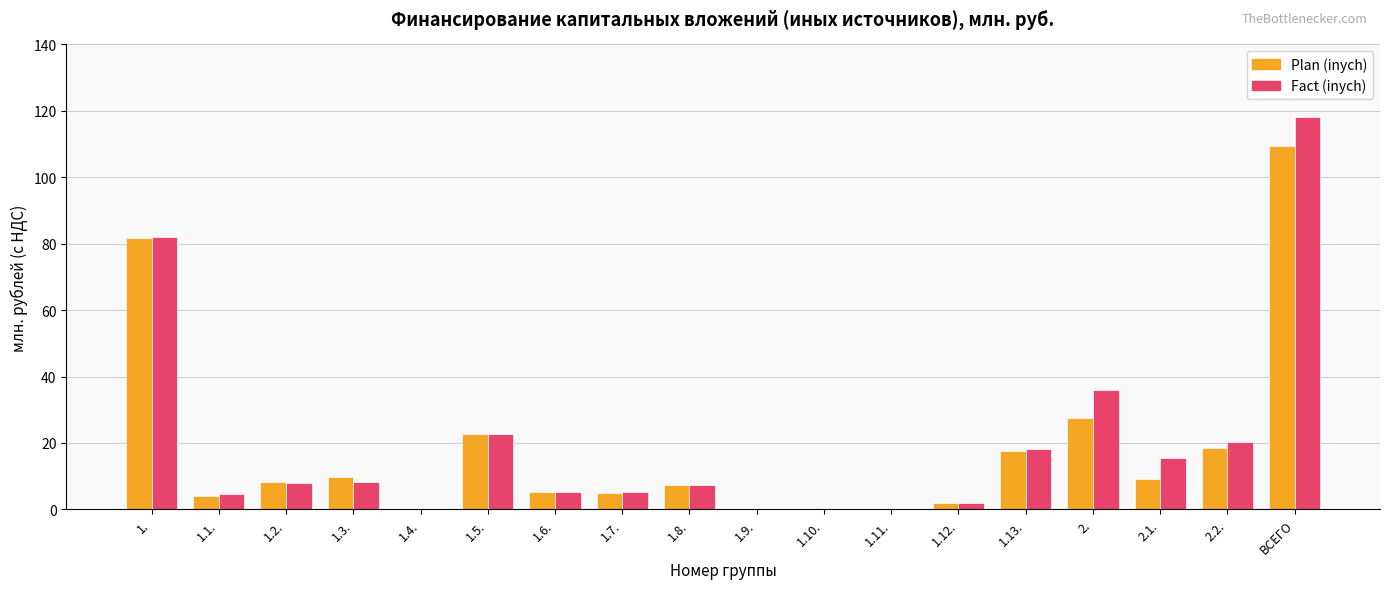

At which category is the sum across all series the highest?

ВСЕГО